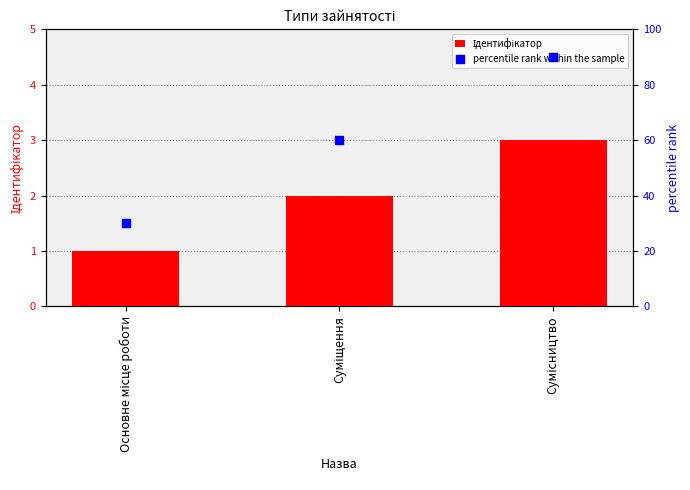

What are all the series names shown in the legend?

Ідентифікатор, percentile rank within the sample